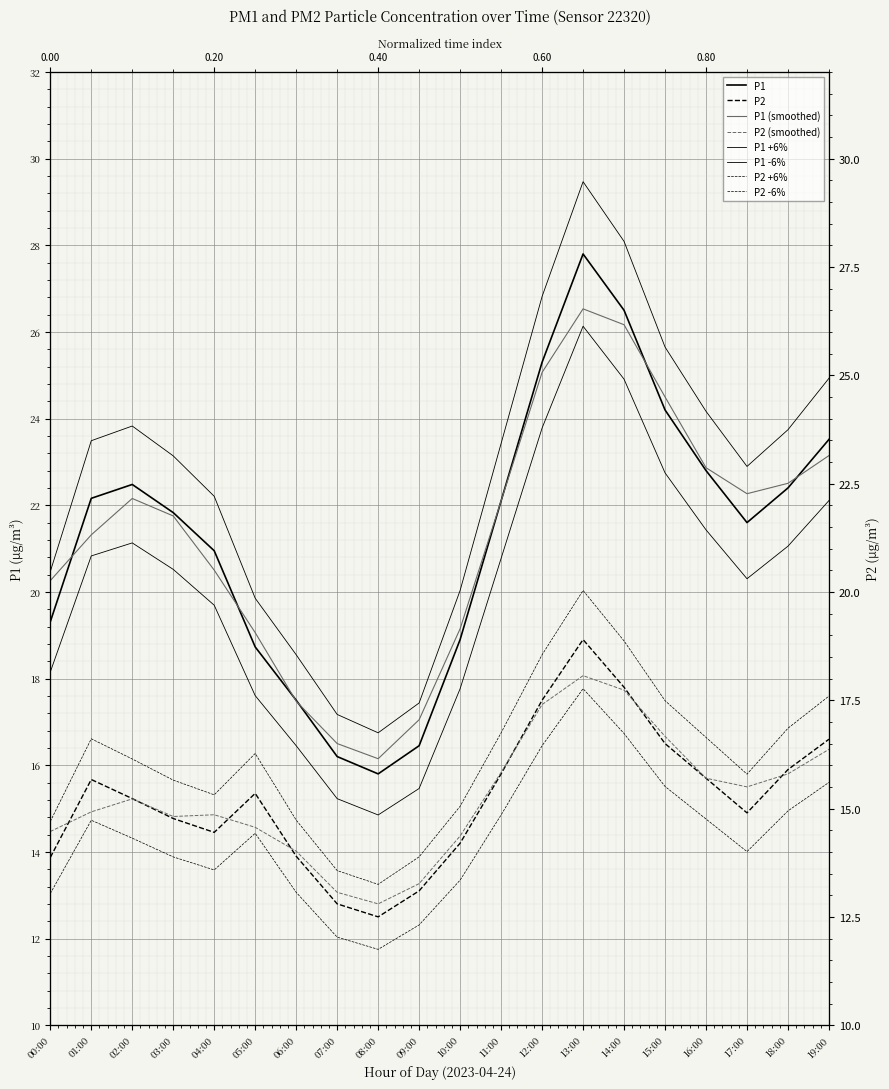

True or false: P1 and P2 cross at least once.

False